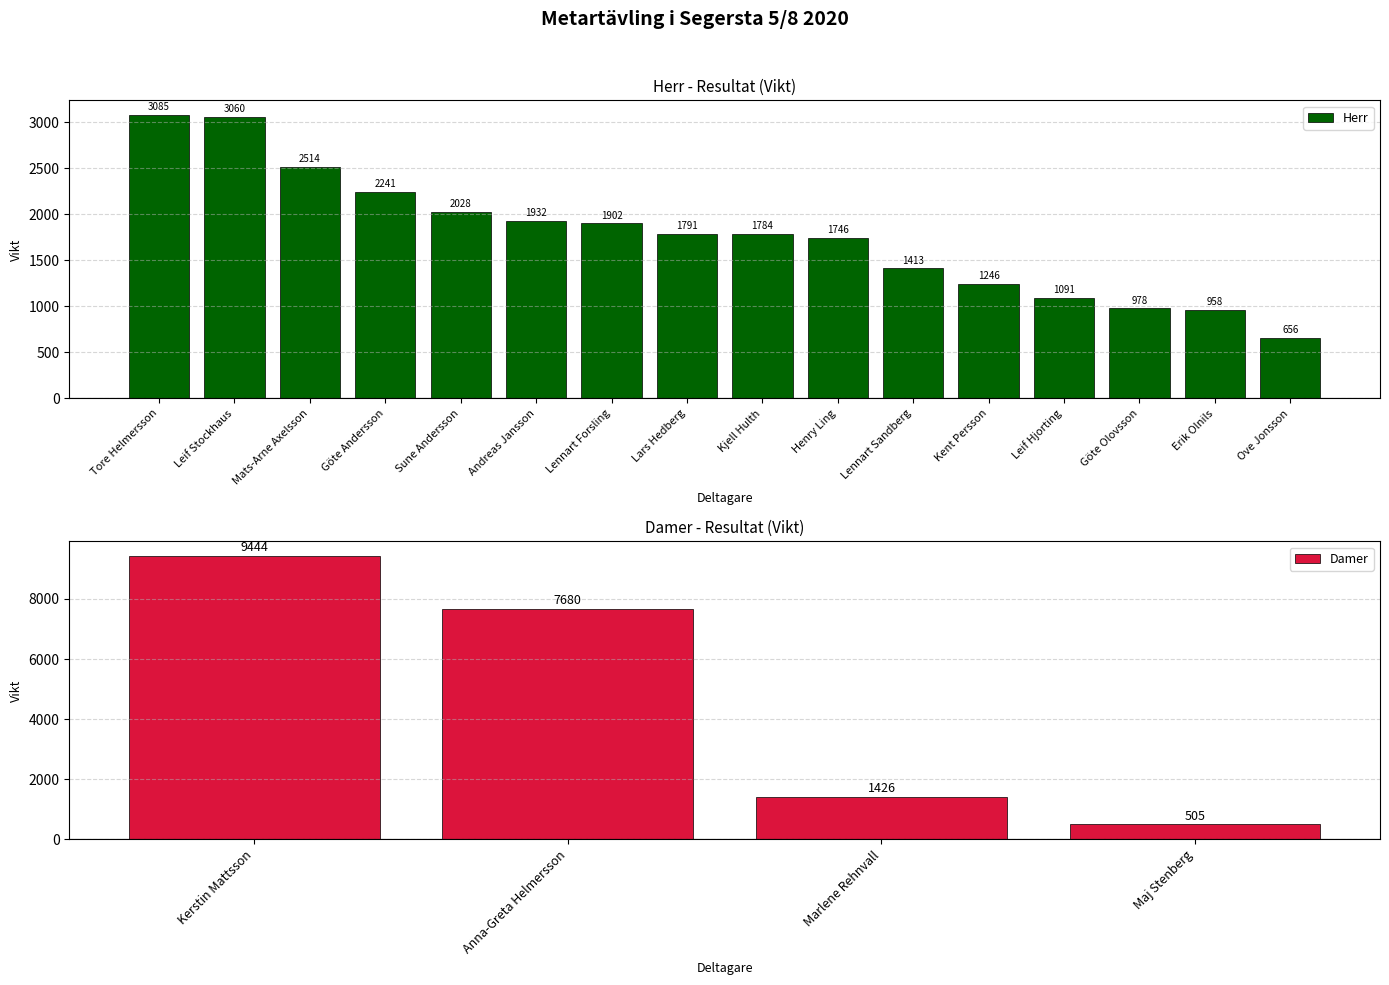

What is the sum of the Herr values at Leif Hjorting and Andreas Jansson?

3023